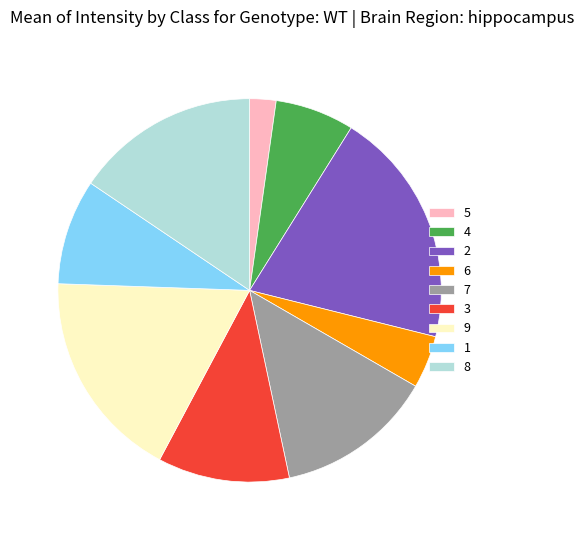

Approximately how many times larger is the value at 1 compared to 7?

0.7